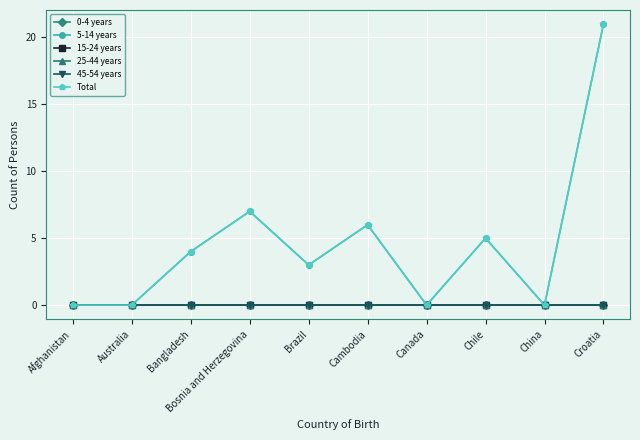

True or false: Total and 45-54 years cross at least once.

False